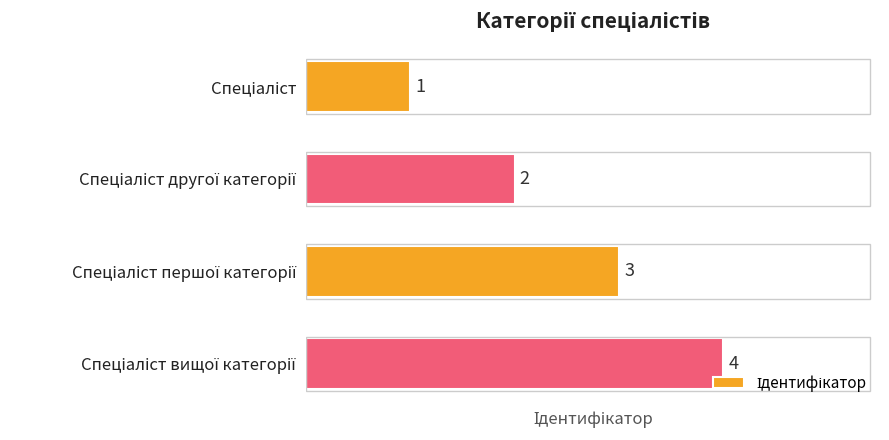

How many data points are less than 3?

2